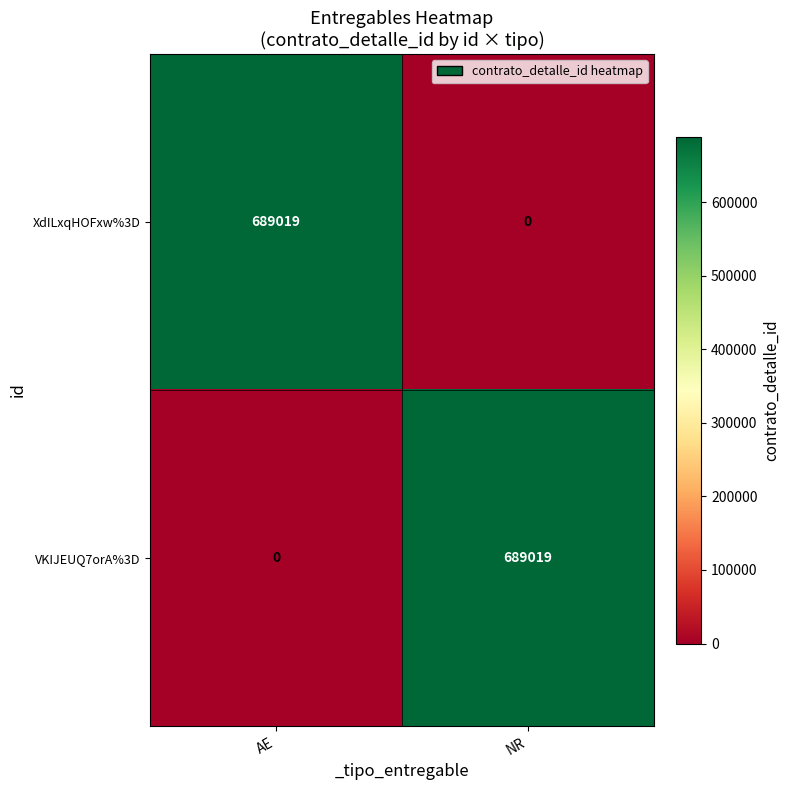

Reading right to left, transcribe all the data shown in this chart.

XdILxqHOFxw%3D: NR=0	AE=689019
VKIJEUQ7orA%3D: NR=689019	AE=0